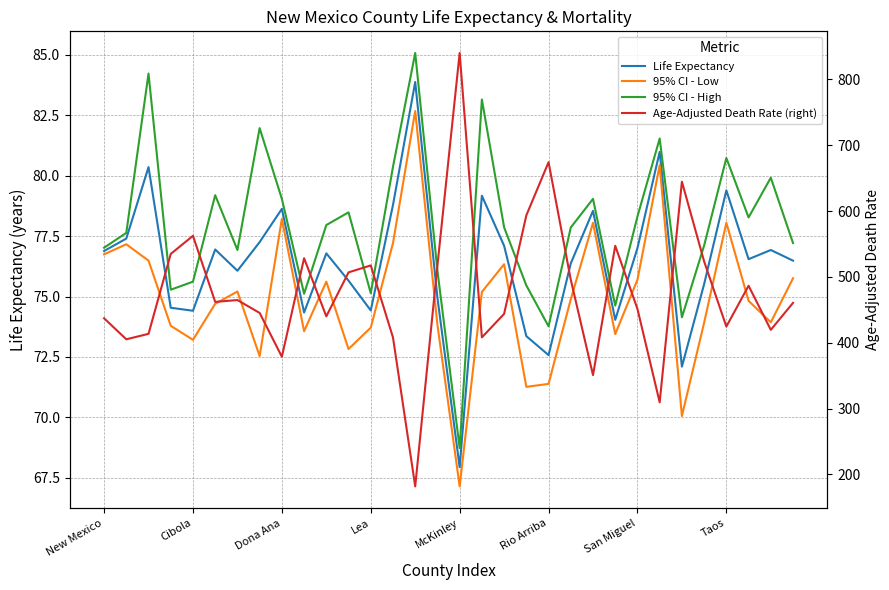

Does the chart display data point markers on the line(s)?

No